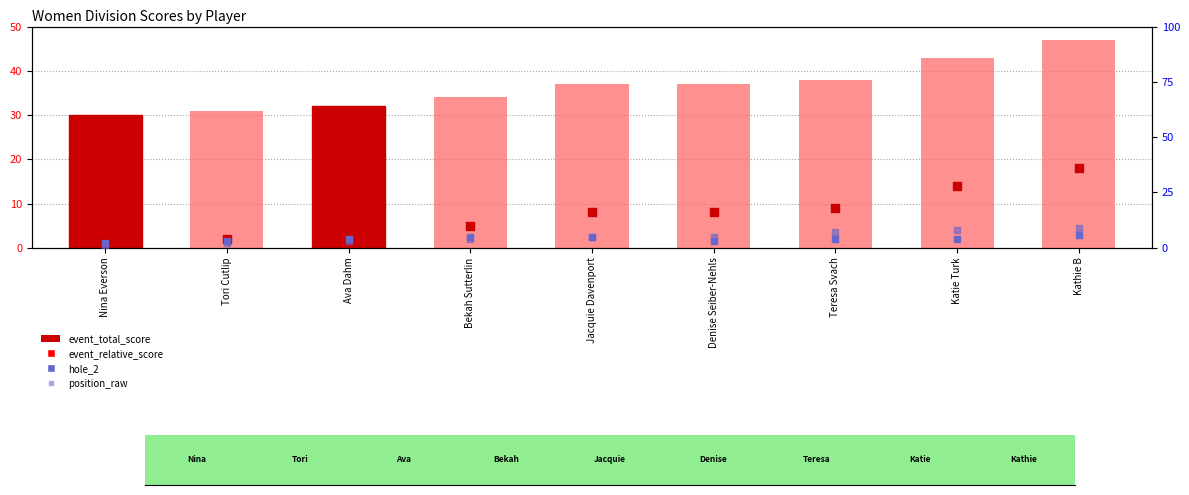

What is the total value across all series at Ava Dahm?

42